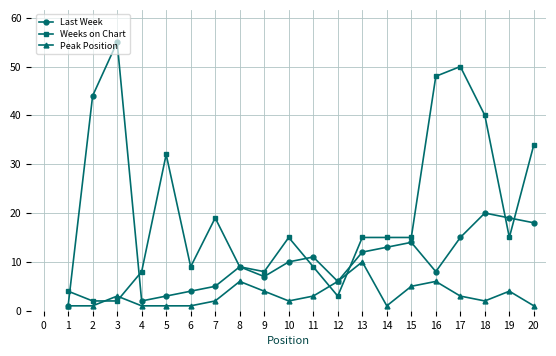

Is it true that Last Week equals 15 at 9?

False